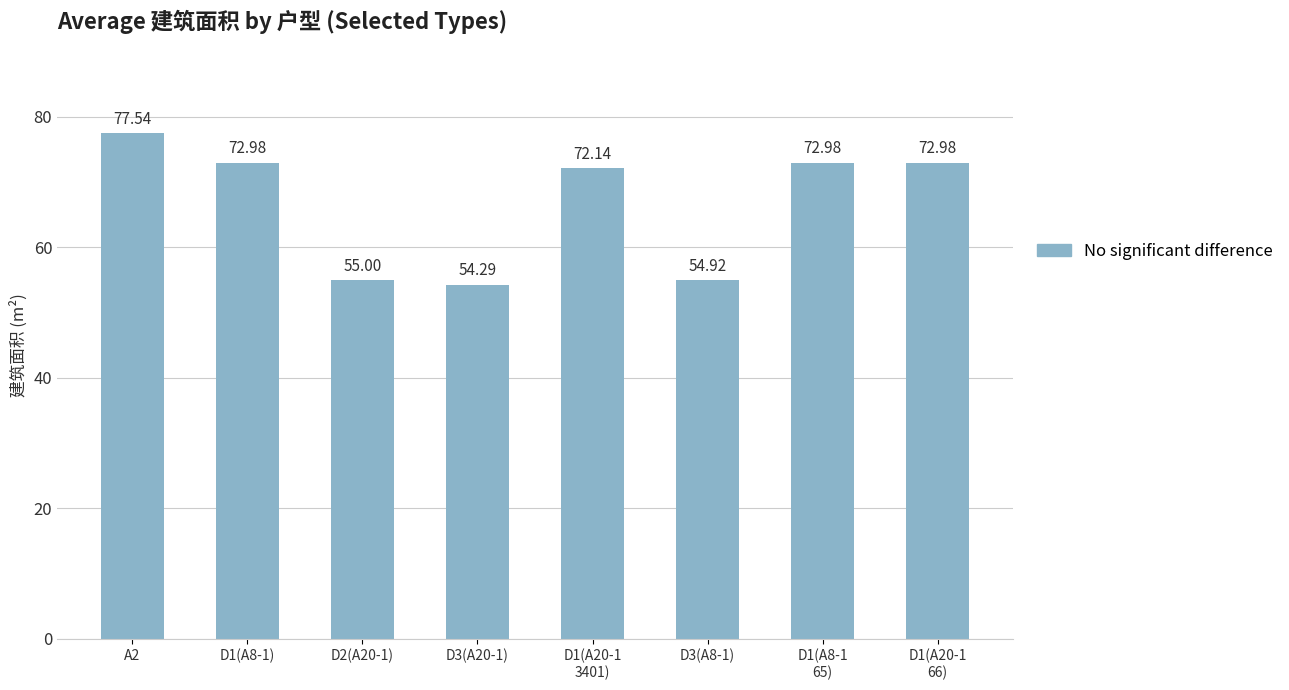

Which has a higher value, D2(A20-1) or D3(A20-1)?

D2(A20-1)